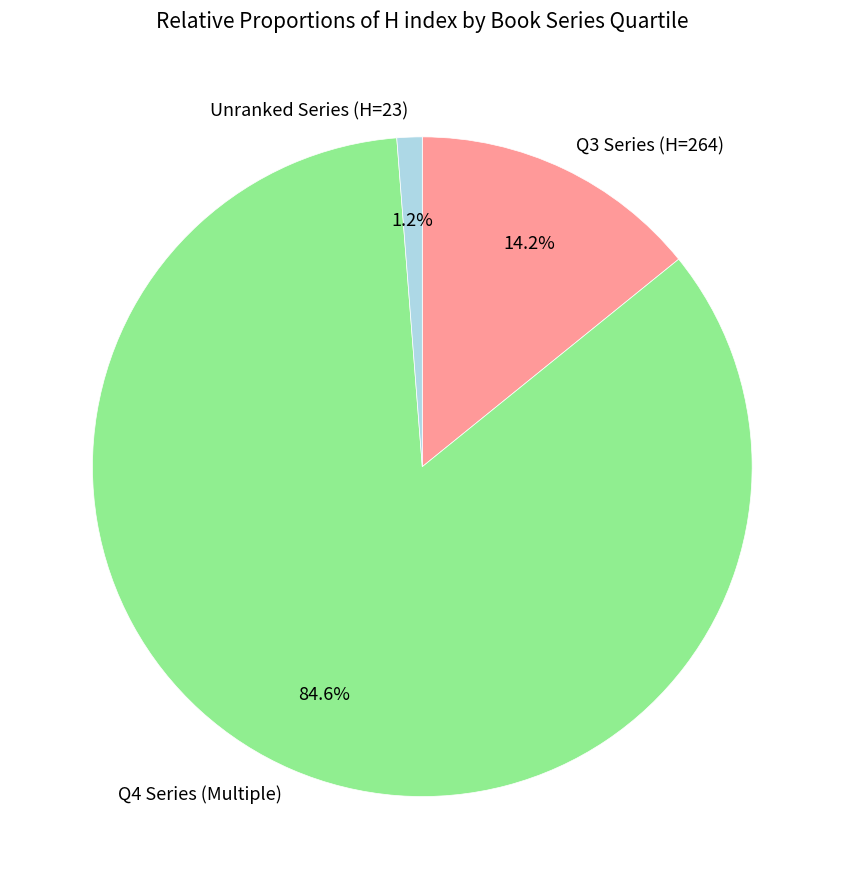

Combined, do Unranked Series (H=23) and Q4 Series (Multiple) account for over 50%?

Yes